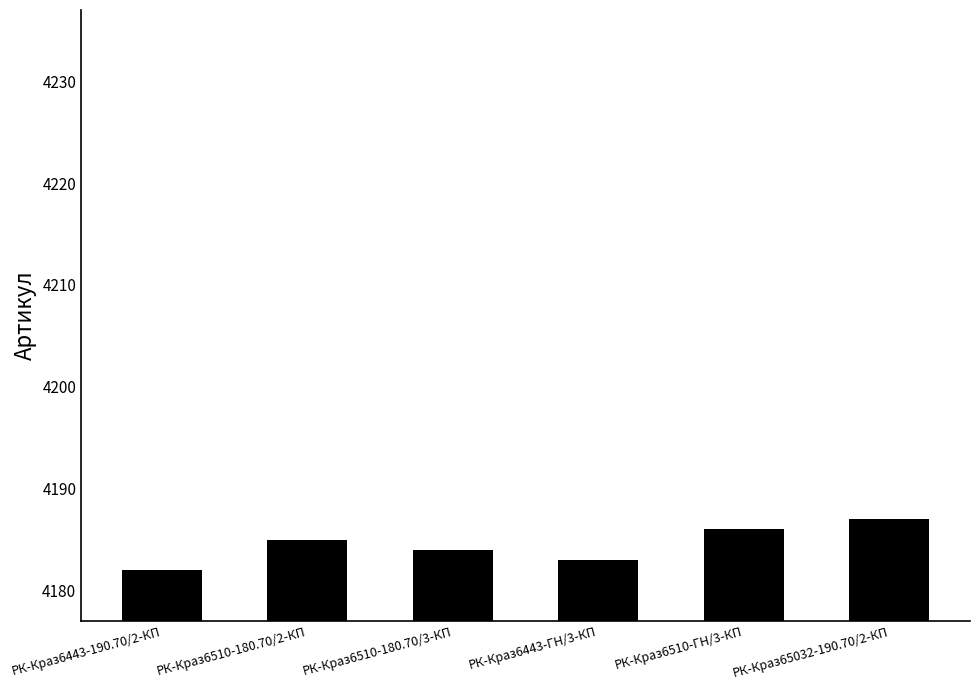

What is the sum of all values?

25107